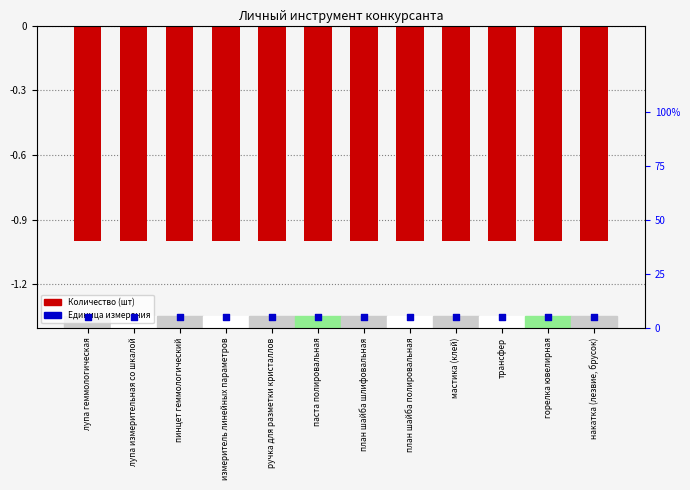

Is the value of Количество at пинцет геммологический greater than the value of Единица измерения (шт) at план шайба шлифовальная?

No